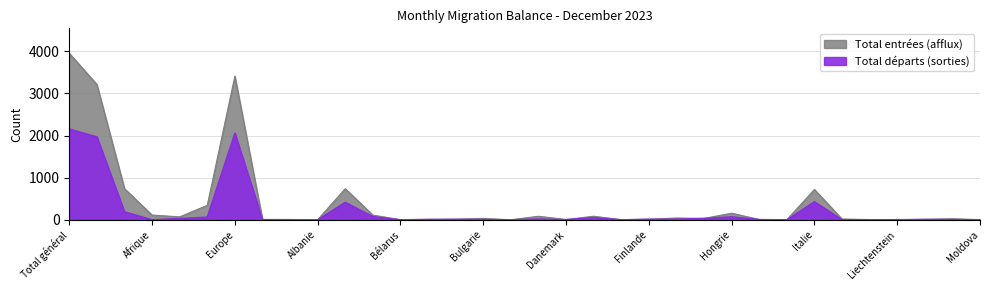

How many values in the Total entrées (afflux) series are below 24?

17